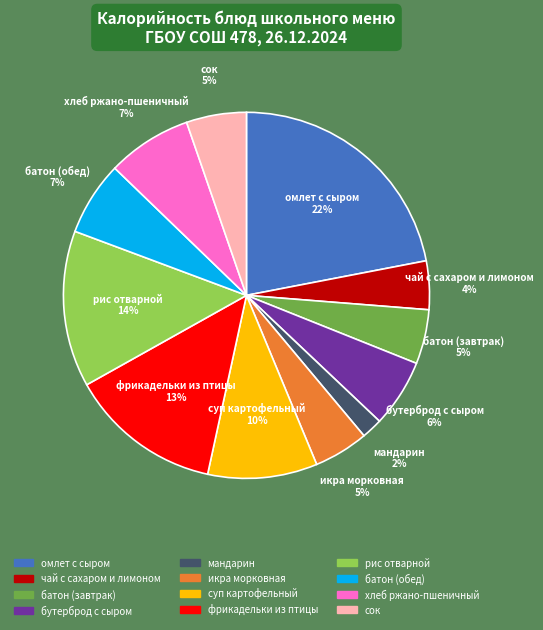

Which category has the smallest portion of the pie?

мандарин